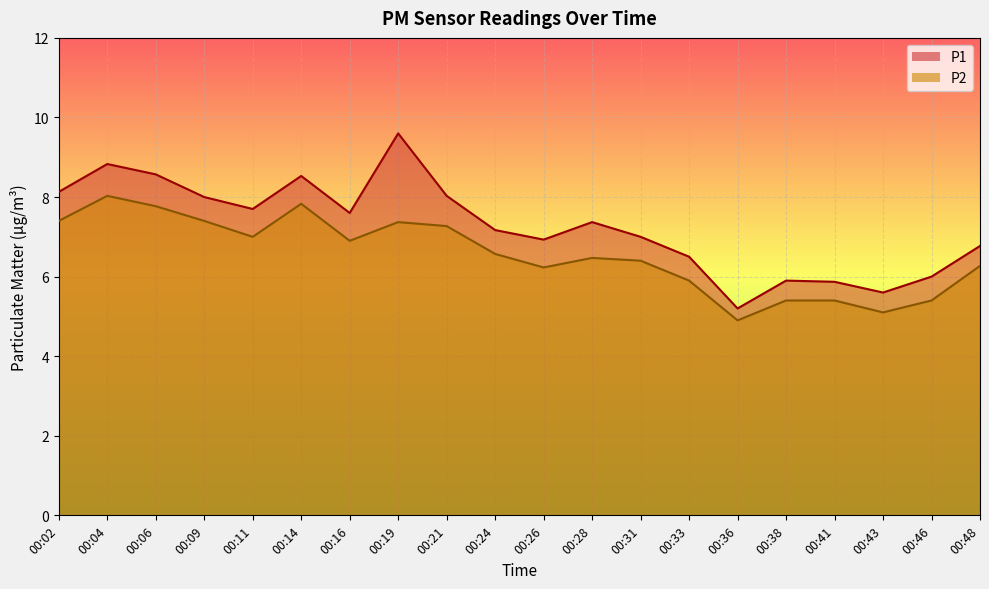

List the series in order of their overall mean, lowest first.

P2, P1